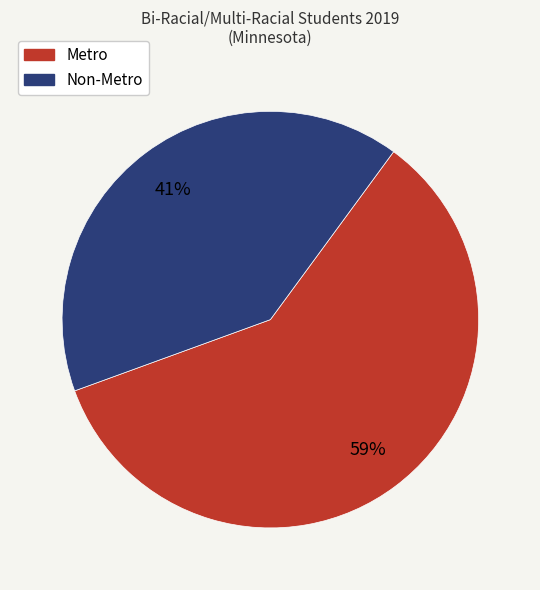

Rank the categories by value from lowest to highest.

Non-Metro, Metro